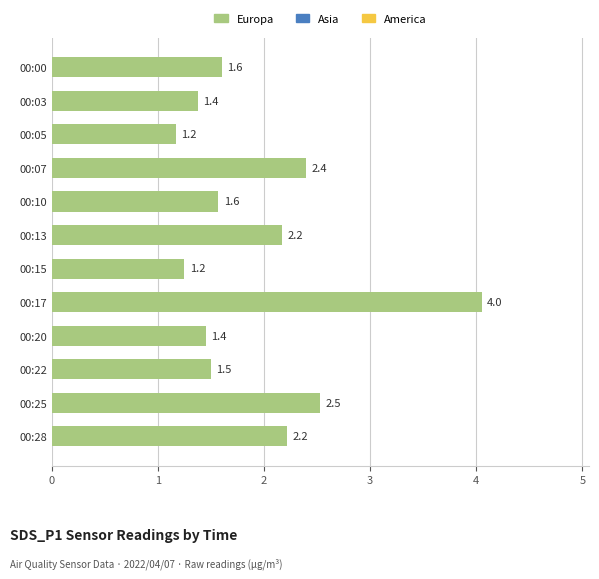

Is it true that the value at 00:28 is 2.2?

True